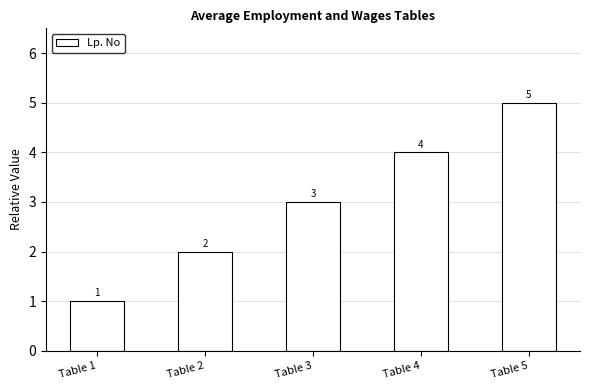

What is the change in value from Table 2 to Table 4?

+2